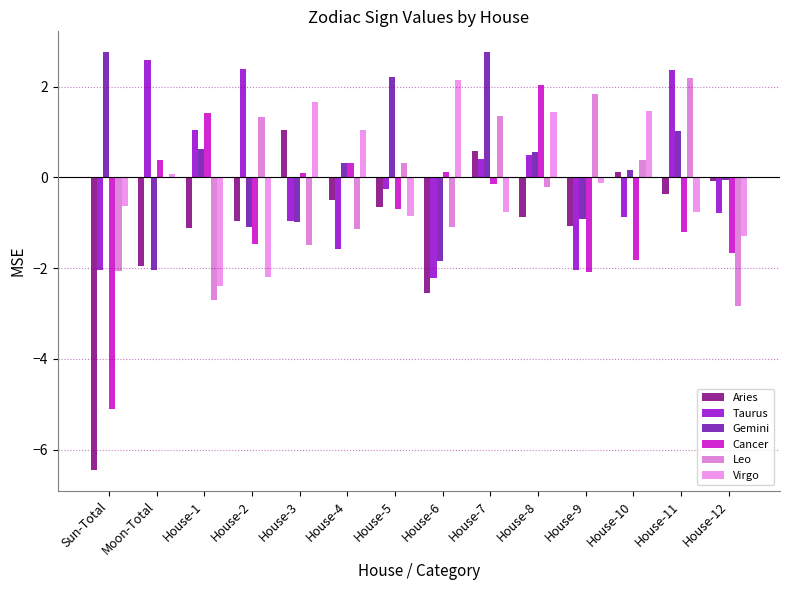

What is the label of the 8th bar from the left?

House-6